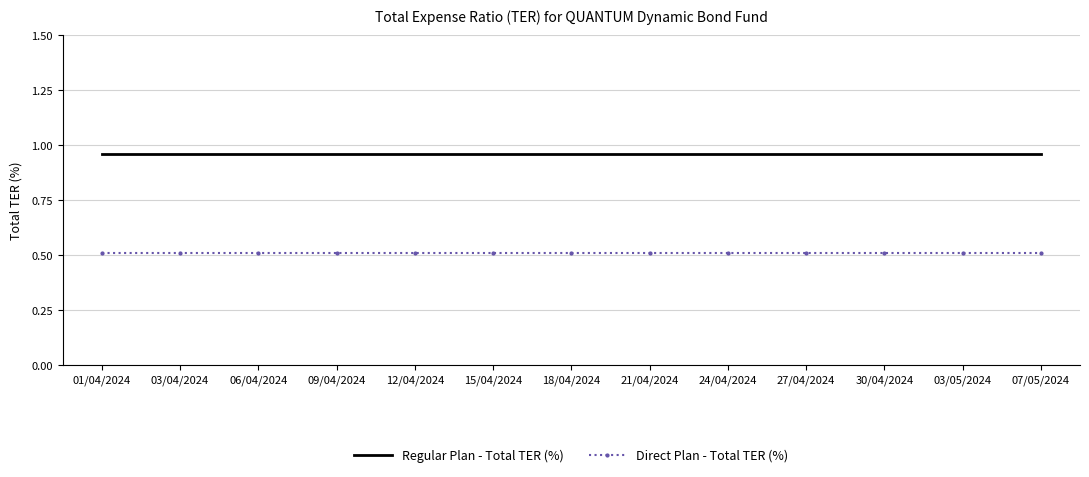

The value of Regular Plan - Total TER (%) at 03/05/2024 is 1.3. True or false?

False